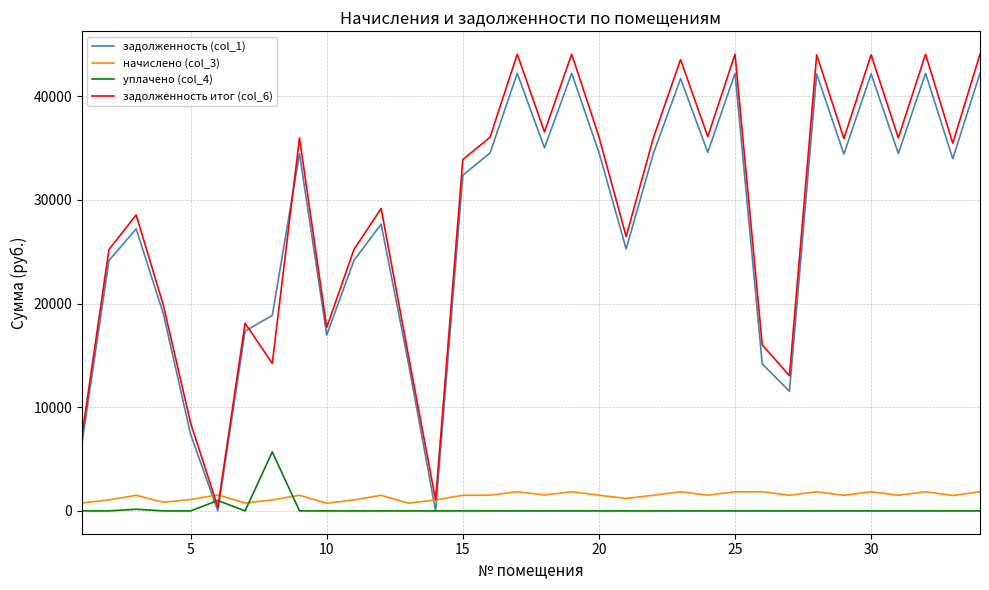

Which series has the widest spread of values?

задолженность итог (col_6)